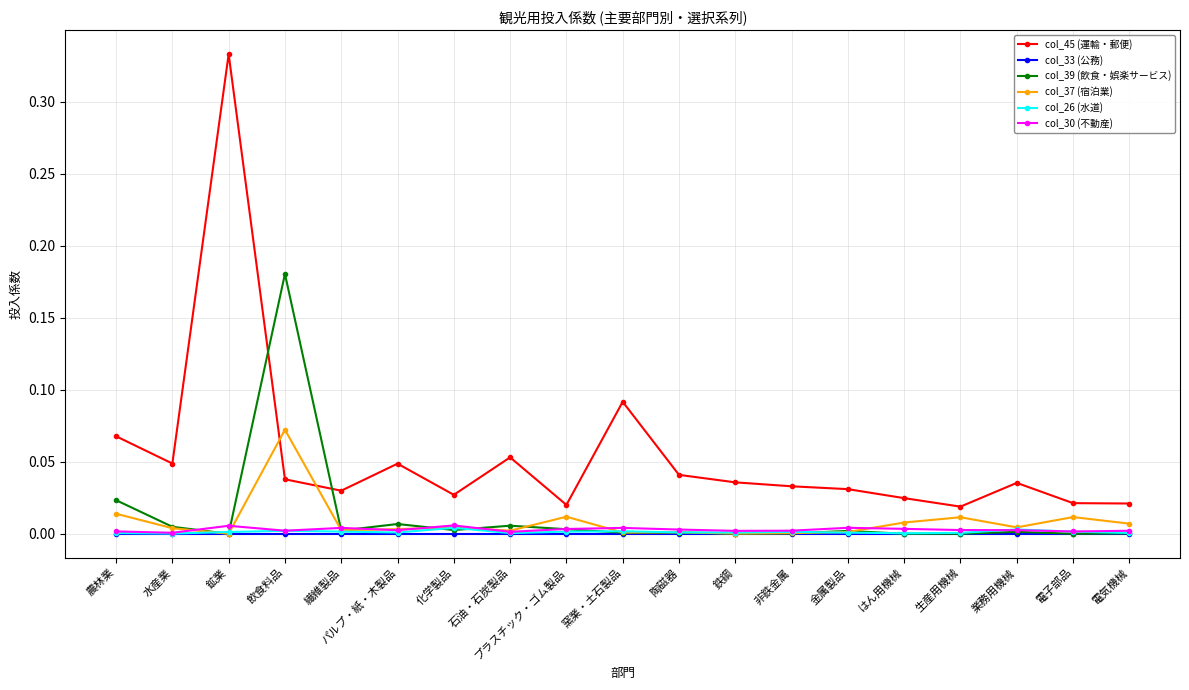

How many data points does each series have?

19